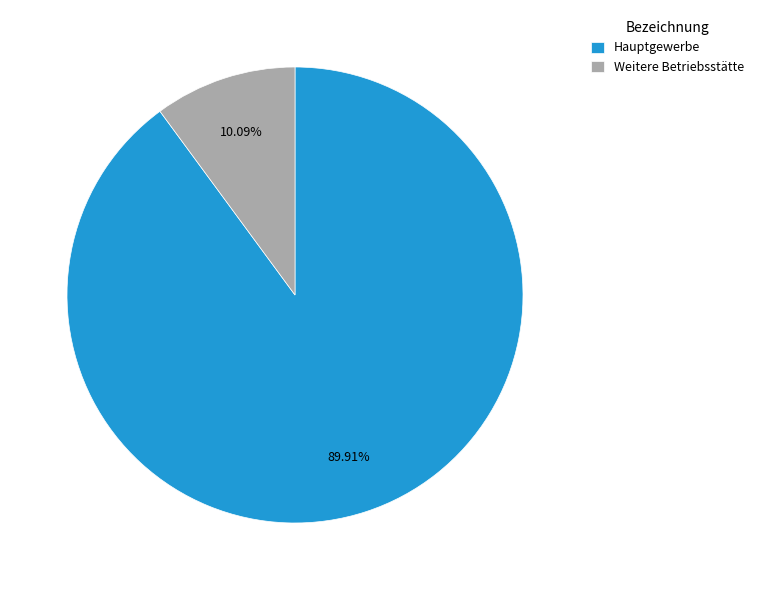

Which category has the biggest portion of the pie?

Hauptgewerbe